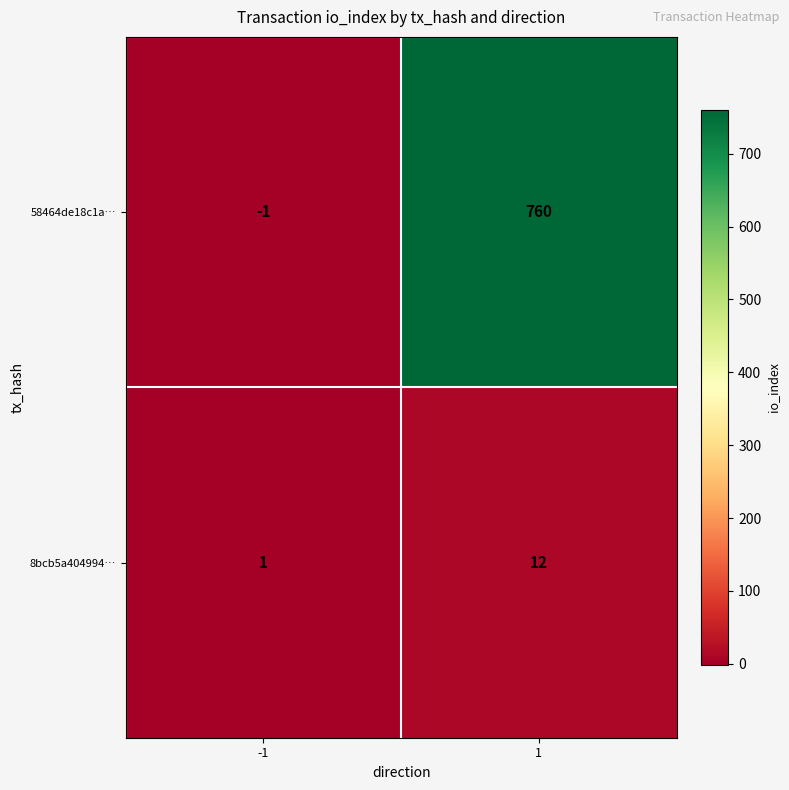

The 58464de18c1a… series shows 760 at 1. True or false?

True